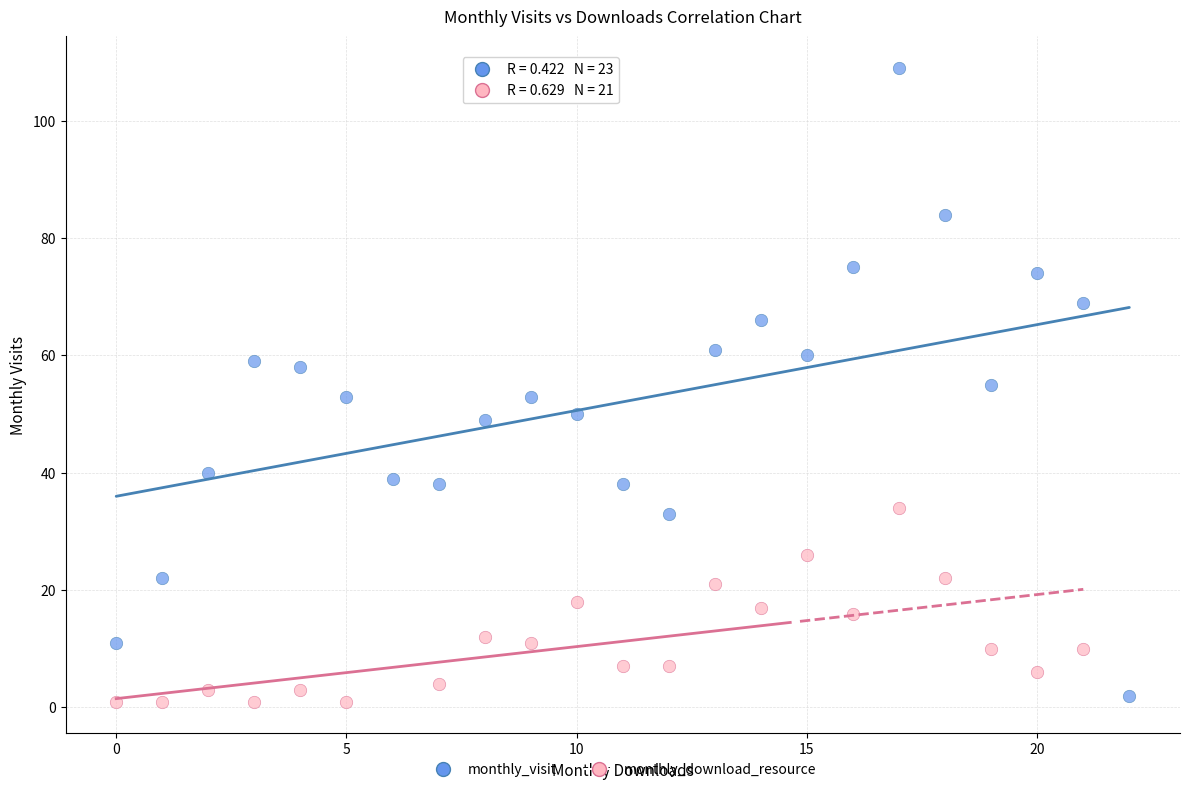

Which series has the largest Y range (max minus min)?

monthly_visit